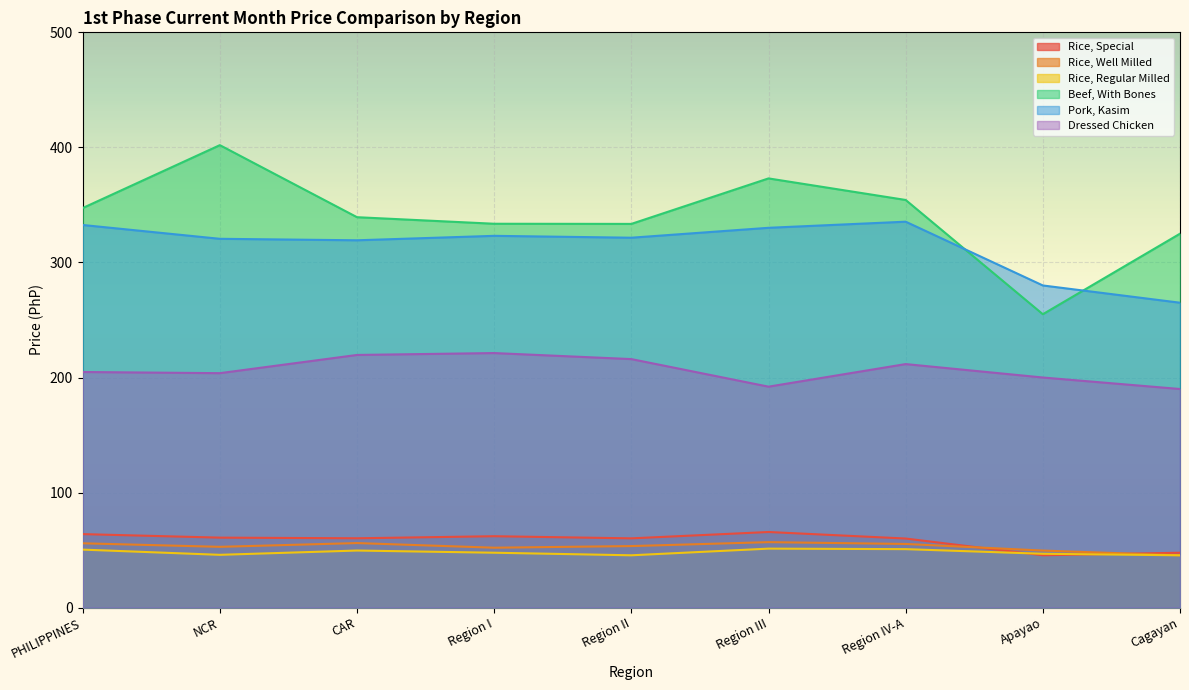

How many lines are shown in the chart?

6